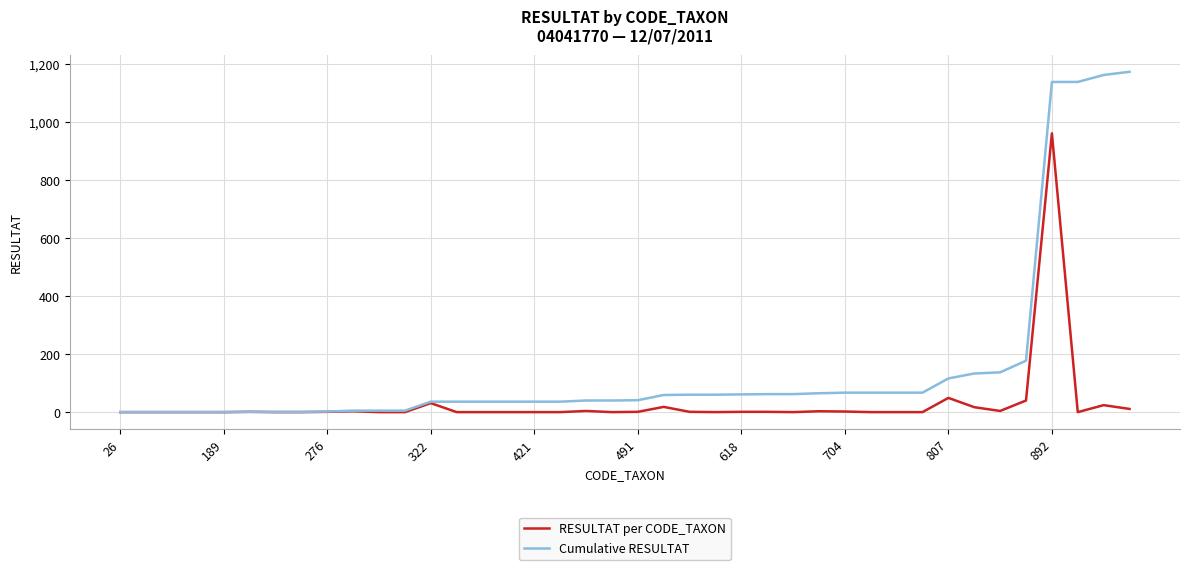

Which series has the largest total across all categories?

Cumulative RESULTAT